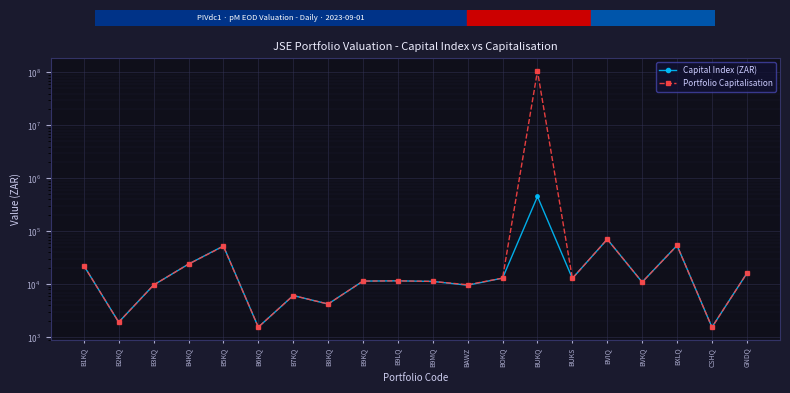

True or false: Portfolio Capitalisation and Capital Index (ZAR) intersect in this chart.

False